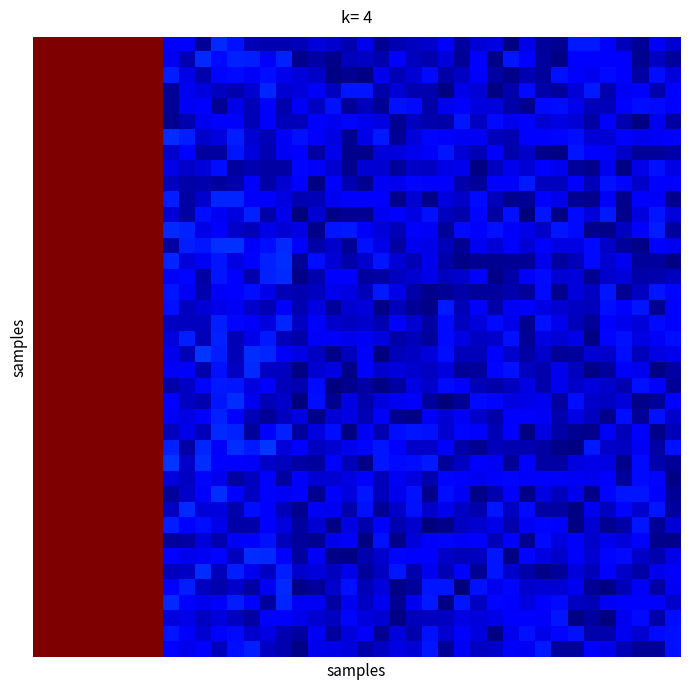

Count the number of categories in the chart.

40